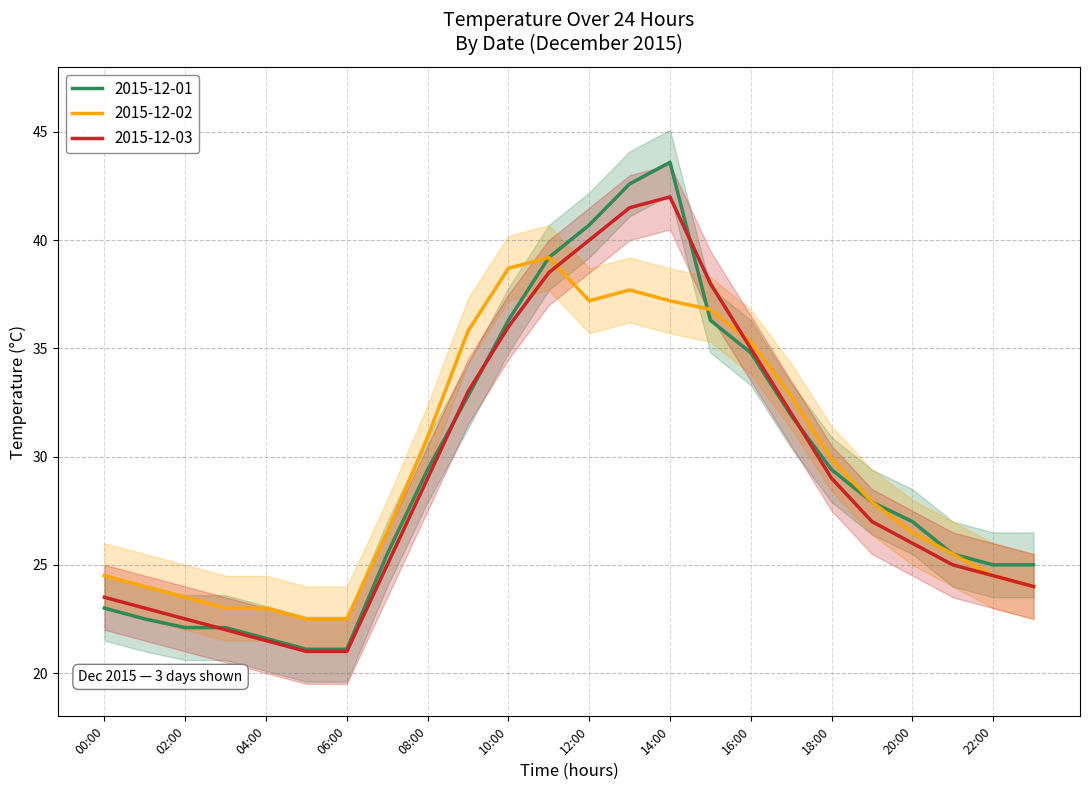

True or false: 2015-12-01 has more than 2 points higher than both neighbors.

False